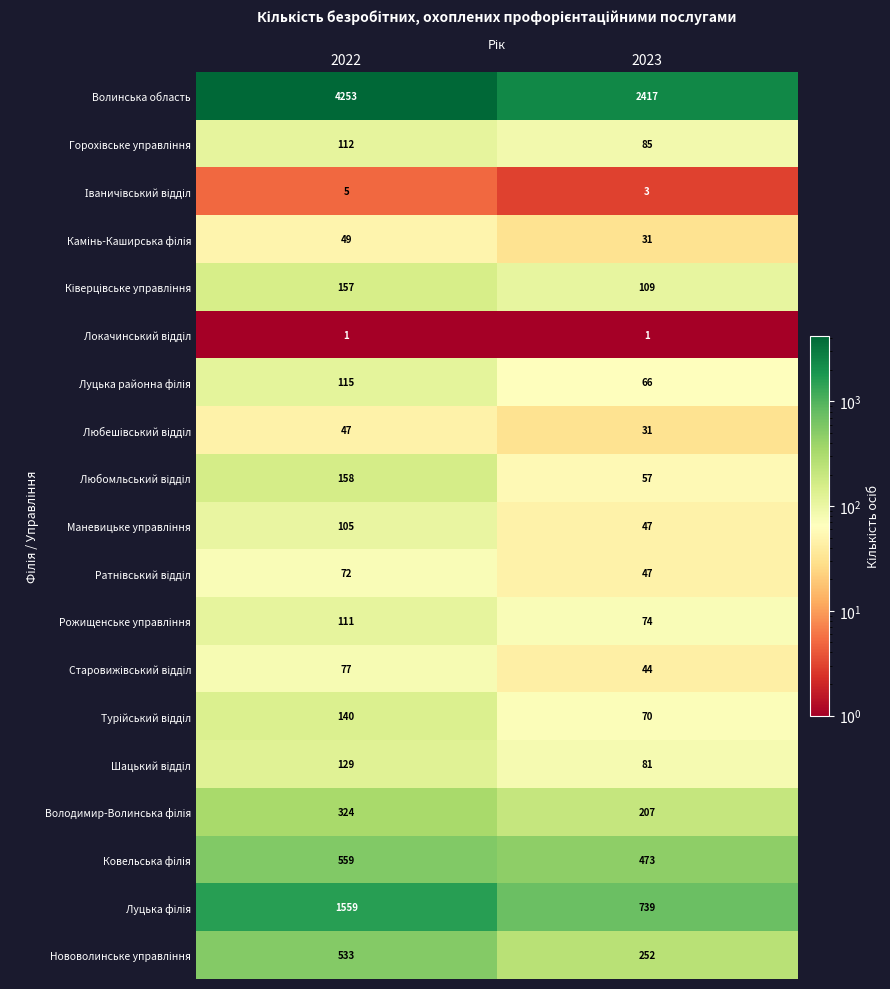

What is the sum of the Волинська область values at 2022 and 2023?

6670